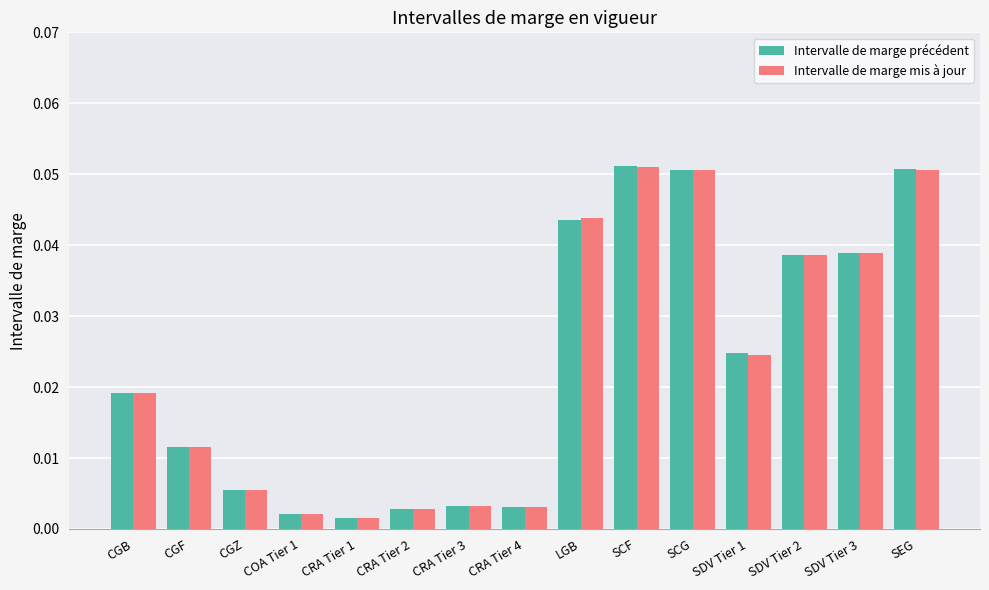

Which series has the largest range (max minus min)?

Intervalle de marge précédent